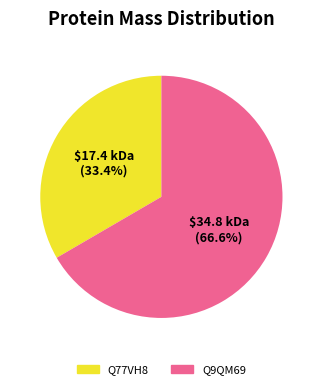

What is the smallest slice in the pie chart?

Q77VH8